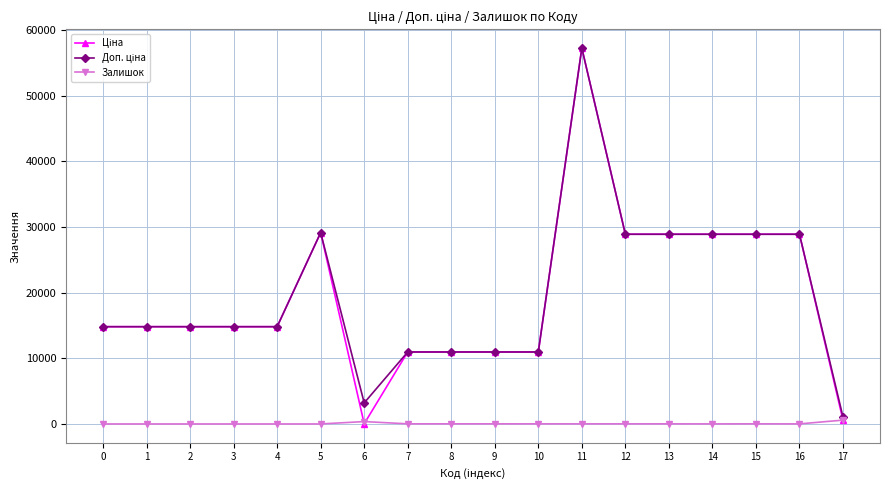

What is the greatest value displayed?

57258.0